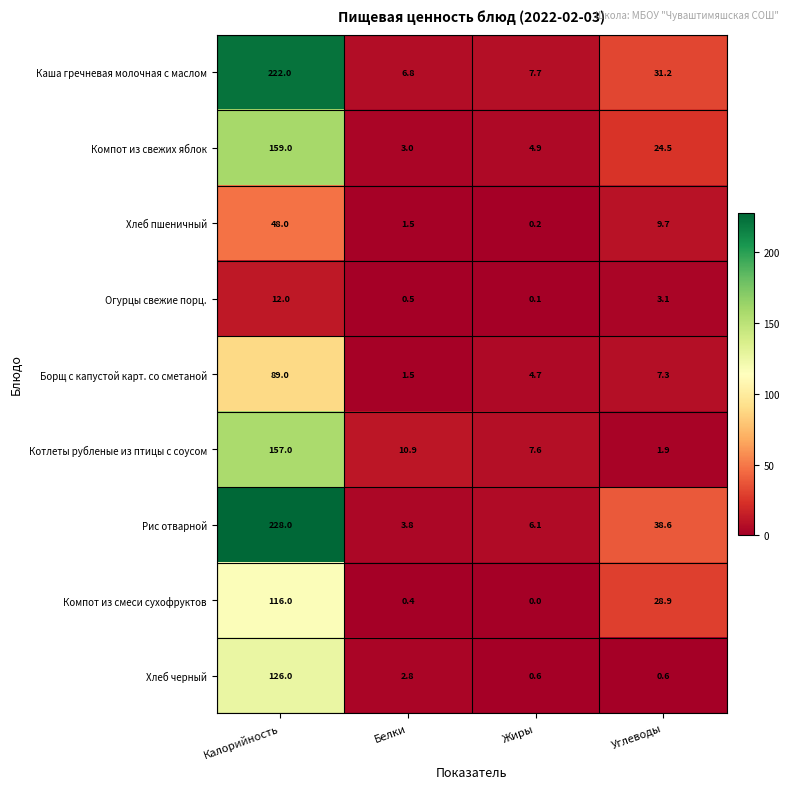

At which label is Хлеб черный closest to 63?

Белки